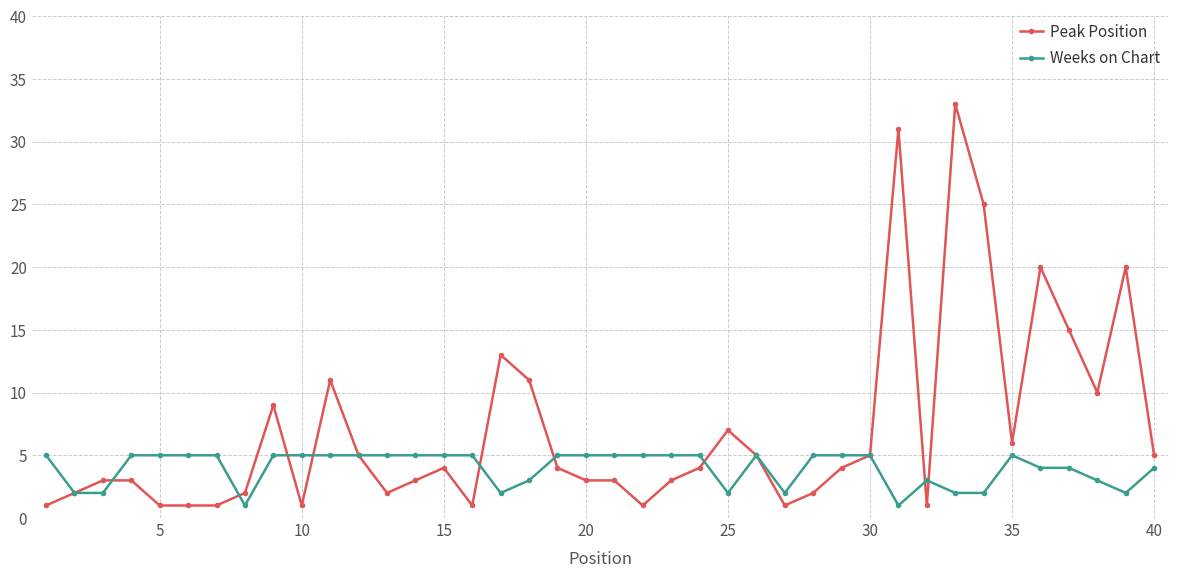

What is the value of the Peak Position point at the 1st from the left?

1